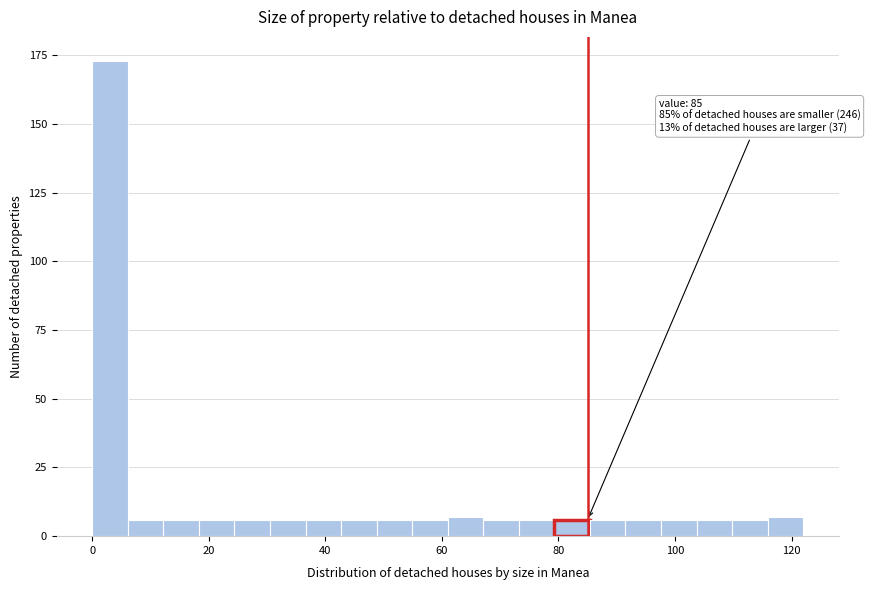

Around what value on the x-axis is the tallest bar? Give the approximate position of its centre, as read against the axis.

4